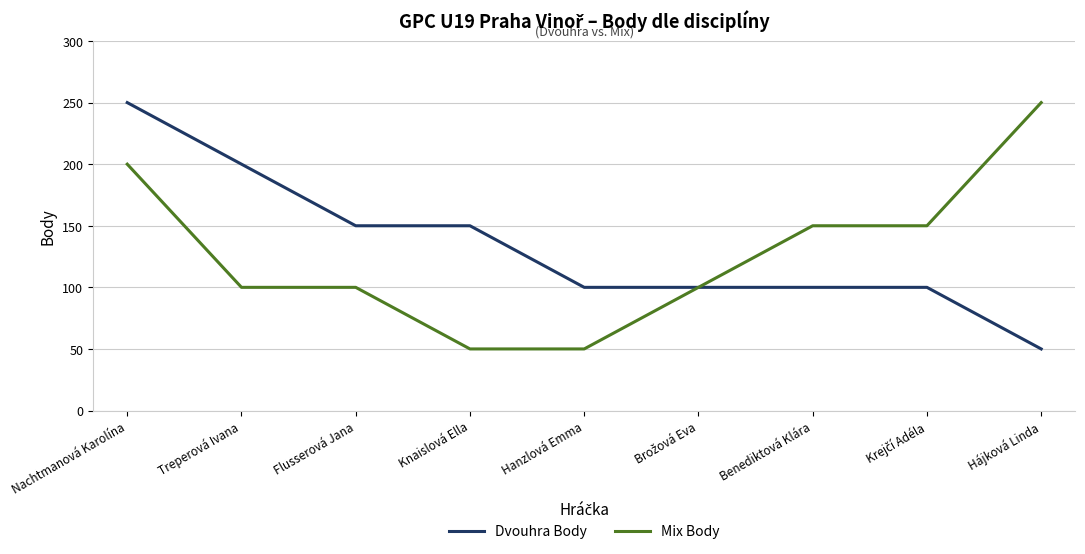

What is the lowest value of the Dvouhra Body series?

50